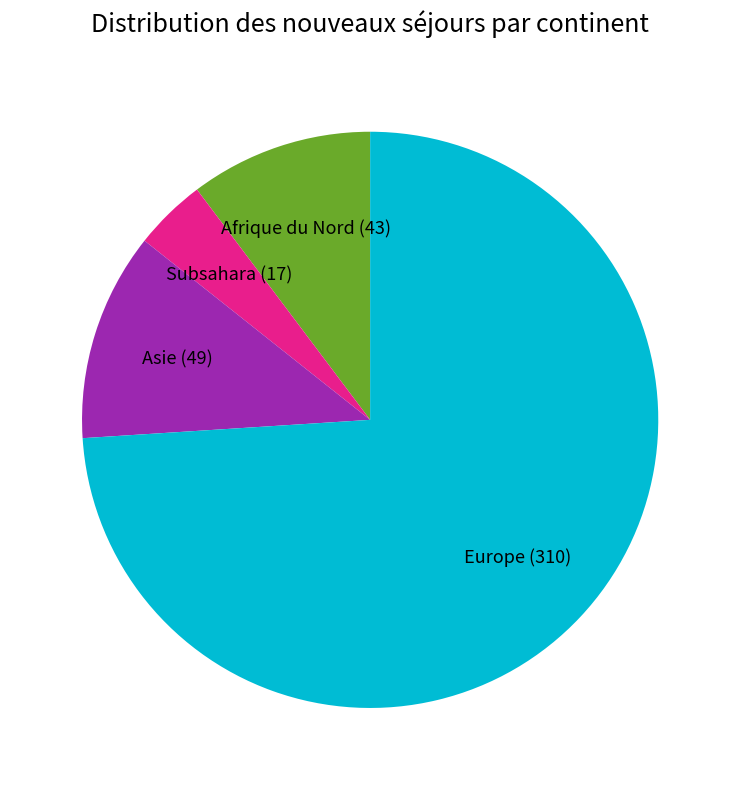

How many slices are in this pie chart?

4